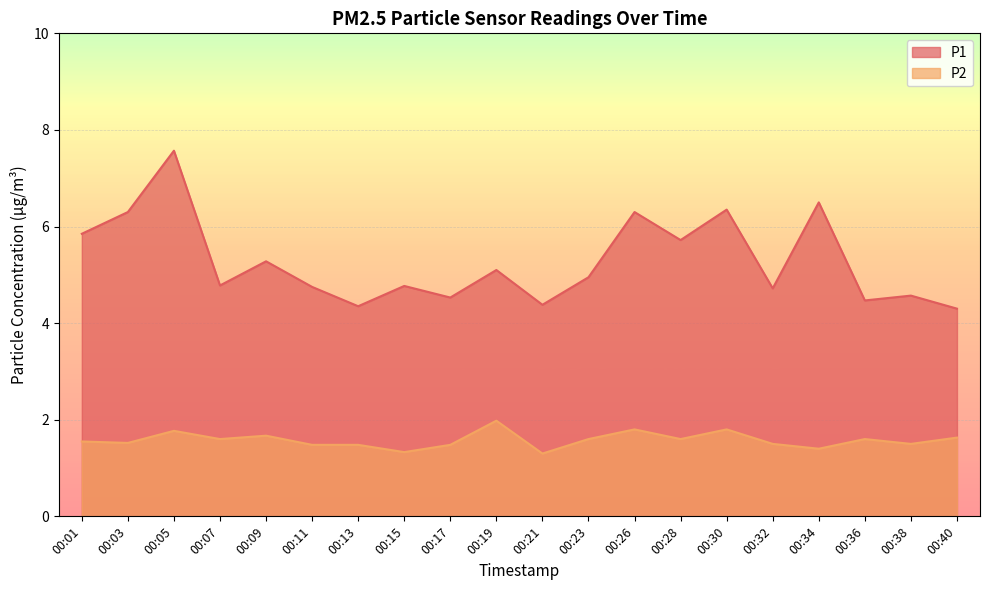

What is the difference between the highest and lowest values at 00:32?

3.2